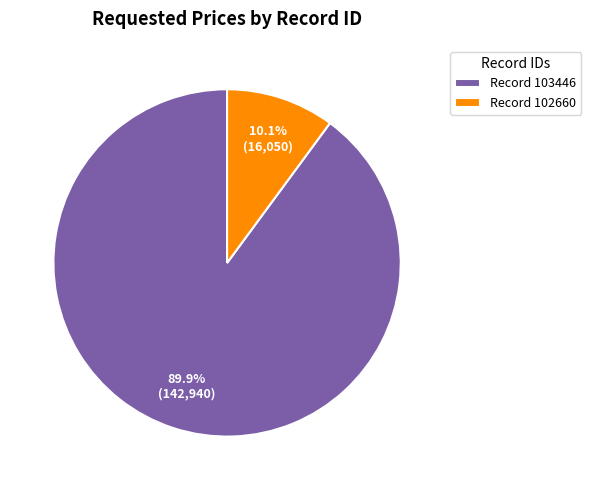

Between Record 102660 and Record 103446, which is larger?

Record 103446